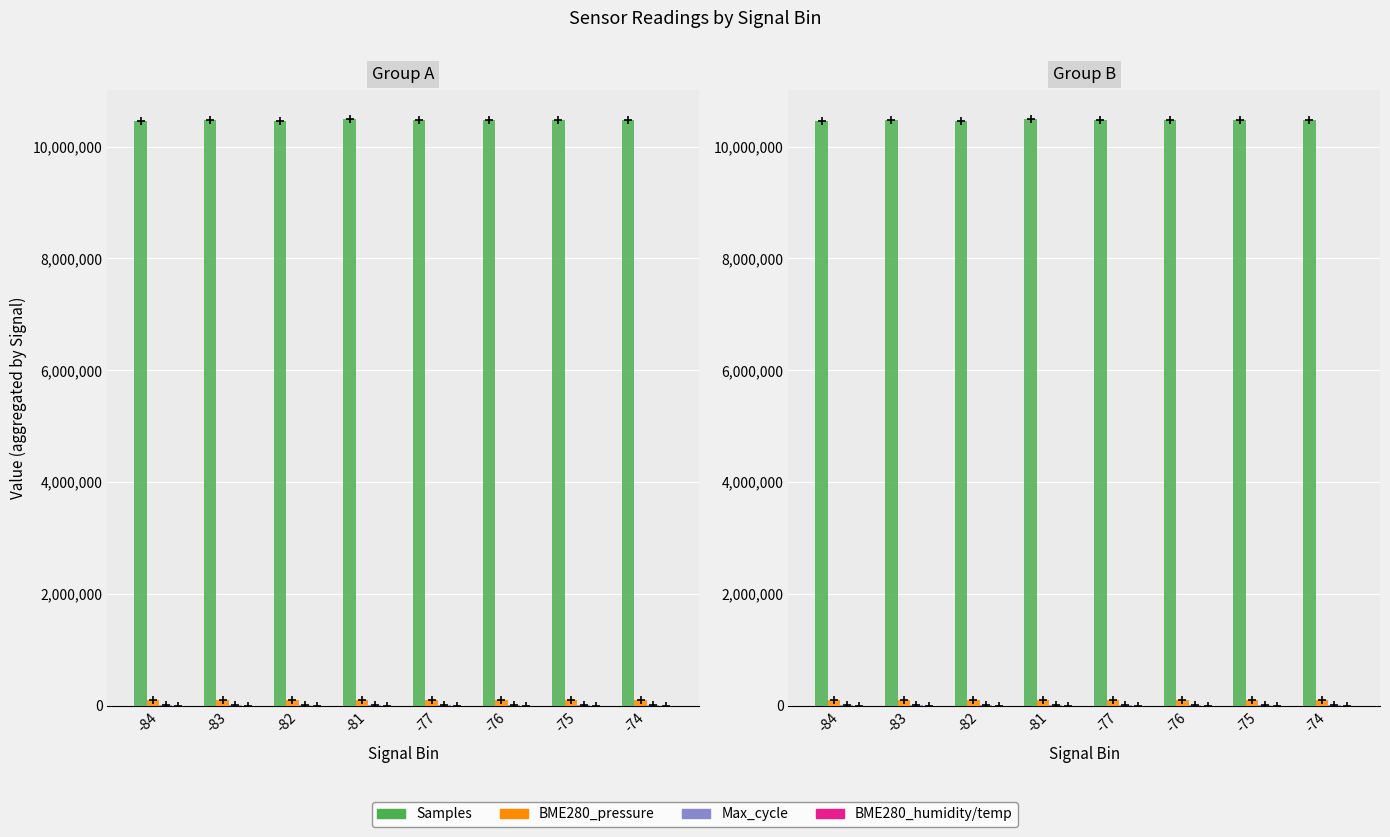

What is the spread (max minus min) of values at -82?

10464019.8